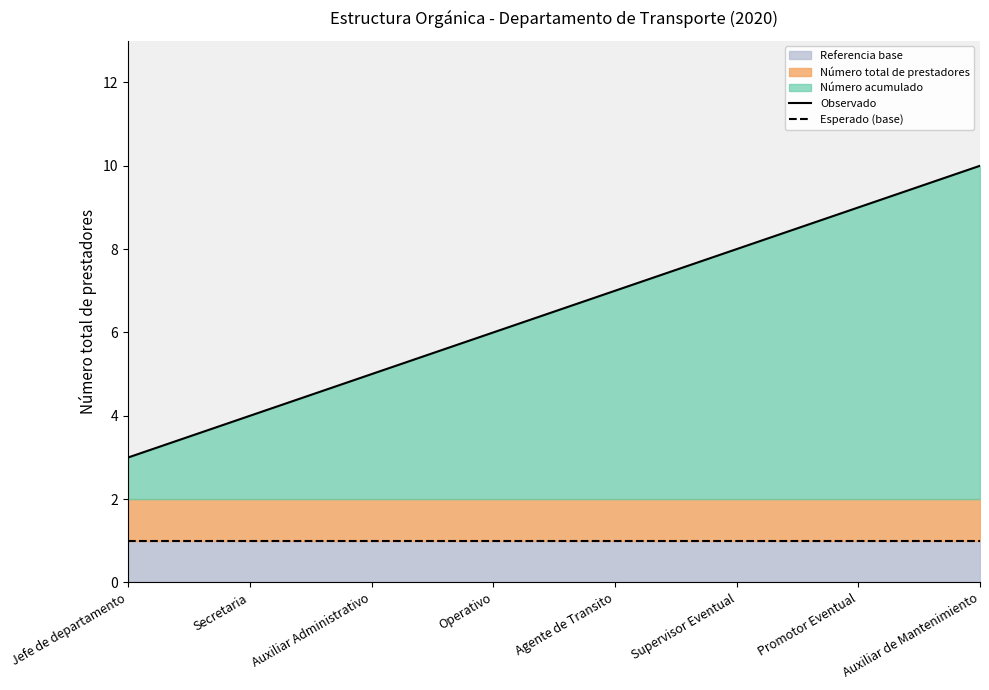

What is the sum of the Observado values at Promotor Eventual and Auxiliar Administrativo?

14